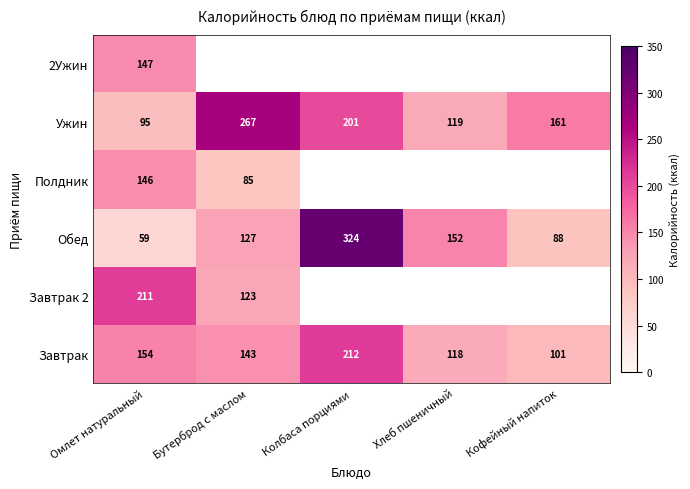

At which label does Обед reach its minimum?

Омлет натуральный